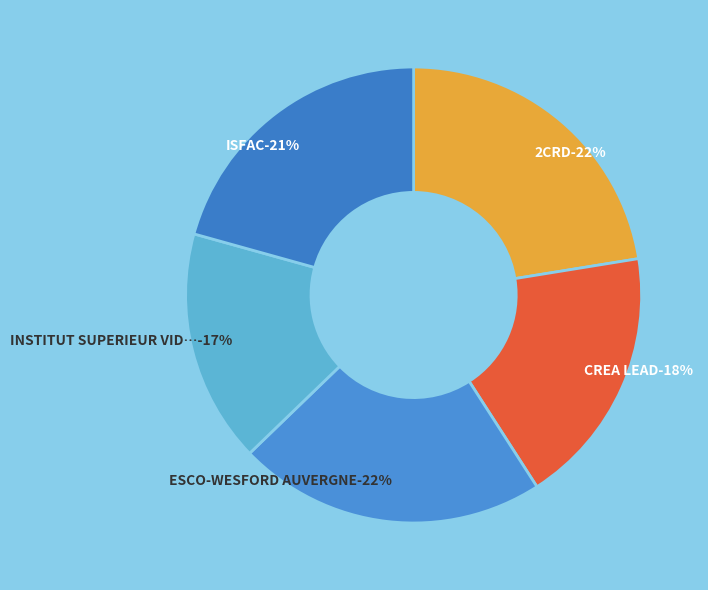

Is the sum of INSTITUT SUPERIEUR VIDAL and CREA LEAD greater than half?

No